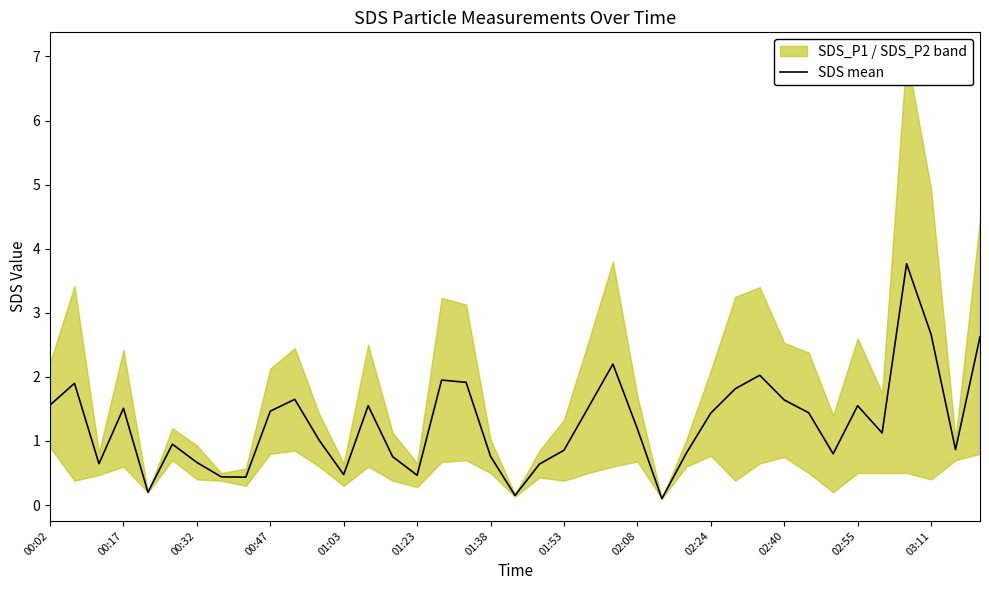

What is the sum of all values?

49.5